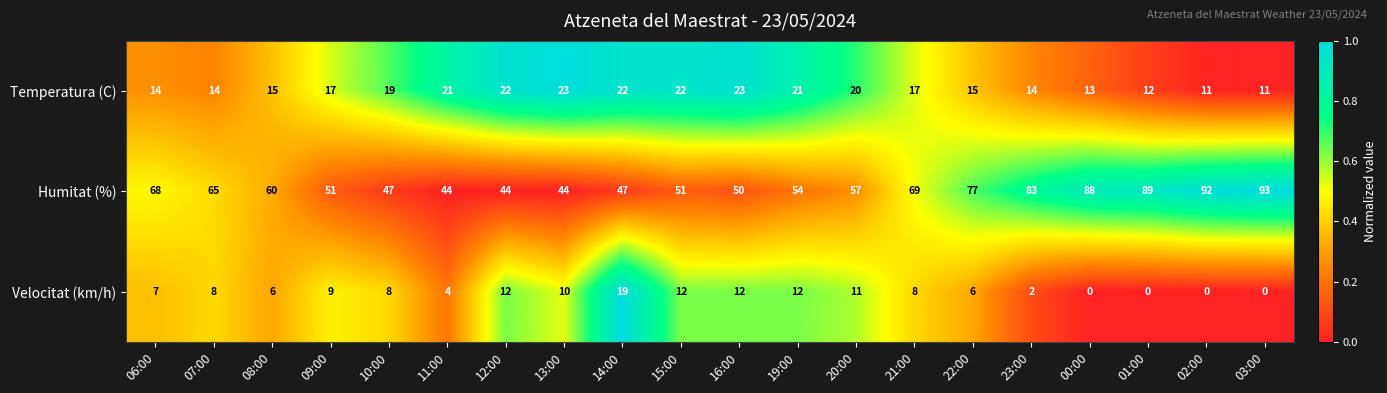

True or false: Velocitat (km/h) has a value of 12 at 06:00.

False